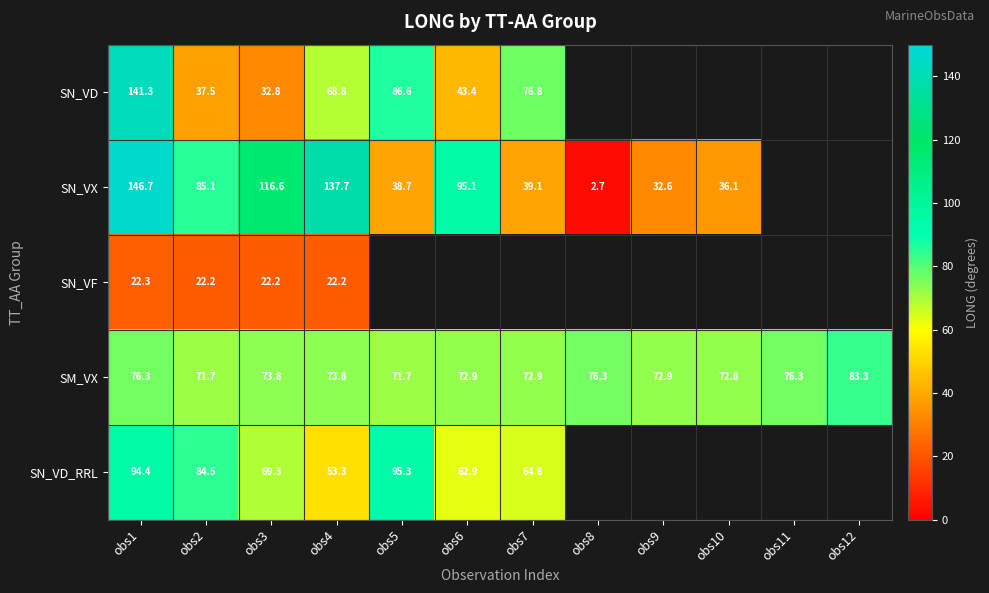

How many distinct data groups are displayed?

5